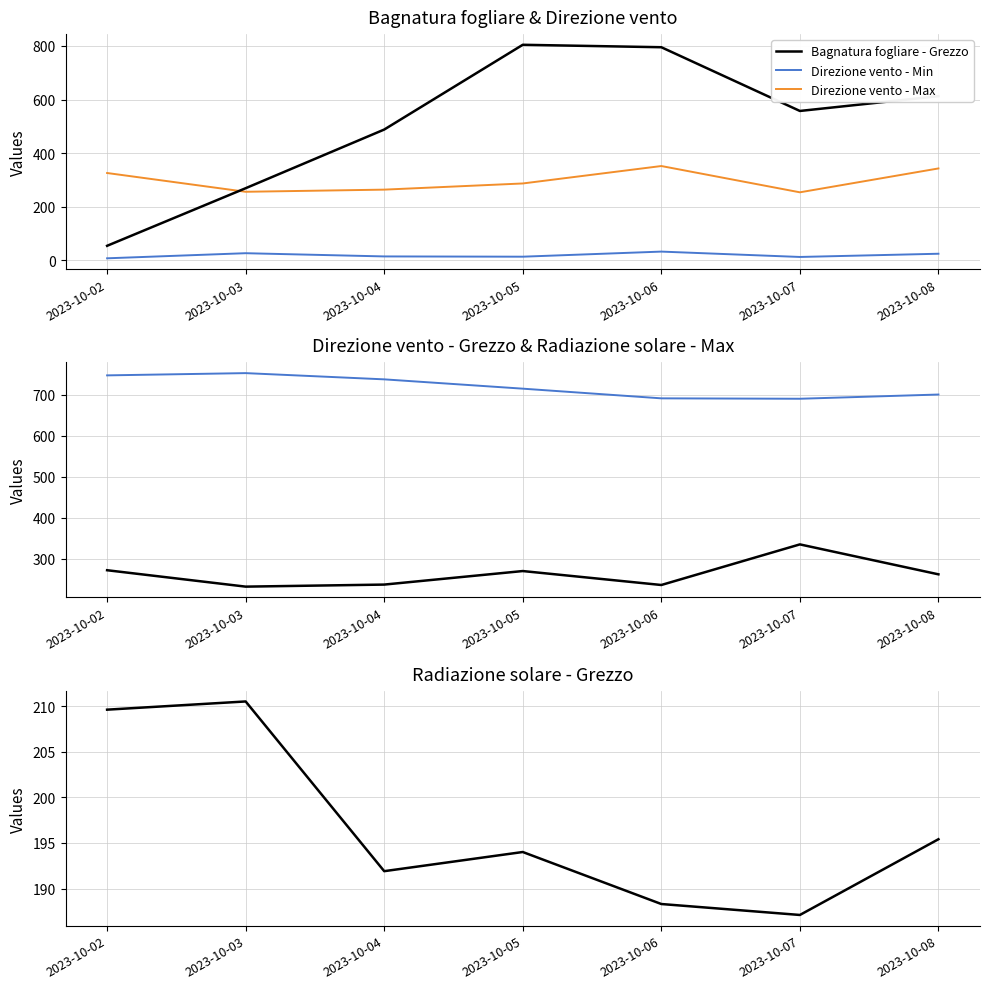

Is it true that Radiazione solare - Max equals 286.3 at 2023-10-04?

False